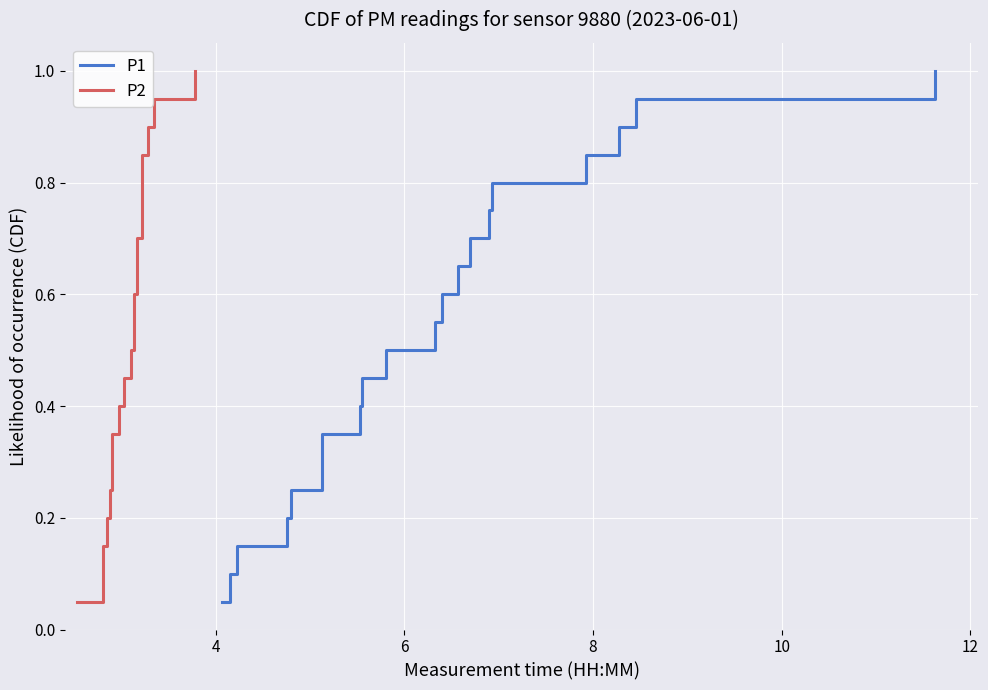

Reading left to right, transcribe all the data shown in this chart.

P1: 0.1	0.1	0.1	0.2	0.2	0.3	0.3	0.4	0.5	0.5	0.6	0.6	0.7	0.7	0.8	0.8	0.8	0.9	0.9	1.0
P2: 0.1	0.1	0.1	0.2	0.2	0.3	0.3	0.4	0.5	0.5	0.6	0.6	0.7	0.7	0.8	0.8	0.8	0.9	0.9	1.0